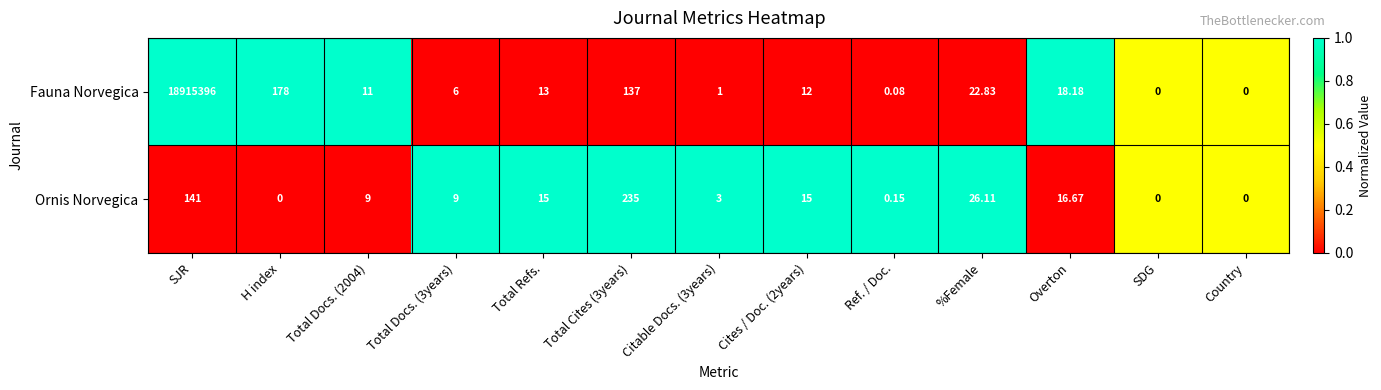

Between Total Docs. (2004) and SDG, which series saw the biggest shift?

Fauna Norvegica